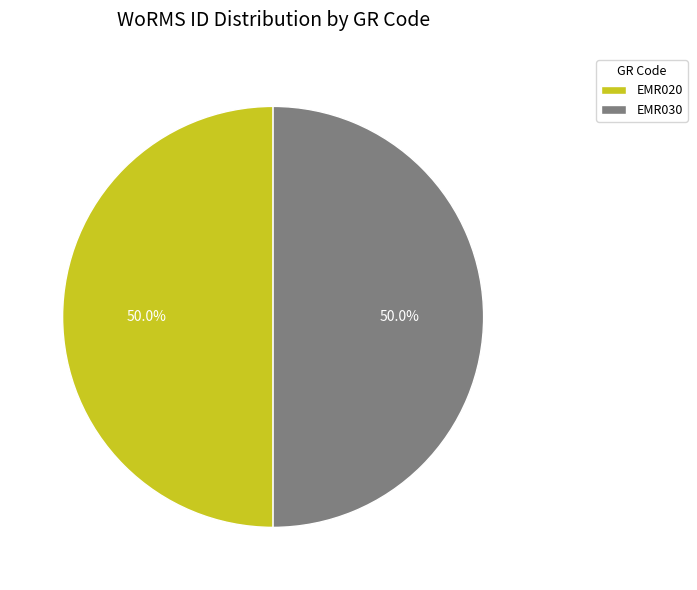

How many slices are in this pie chart?

2